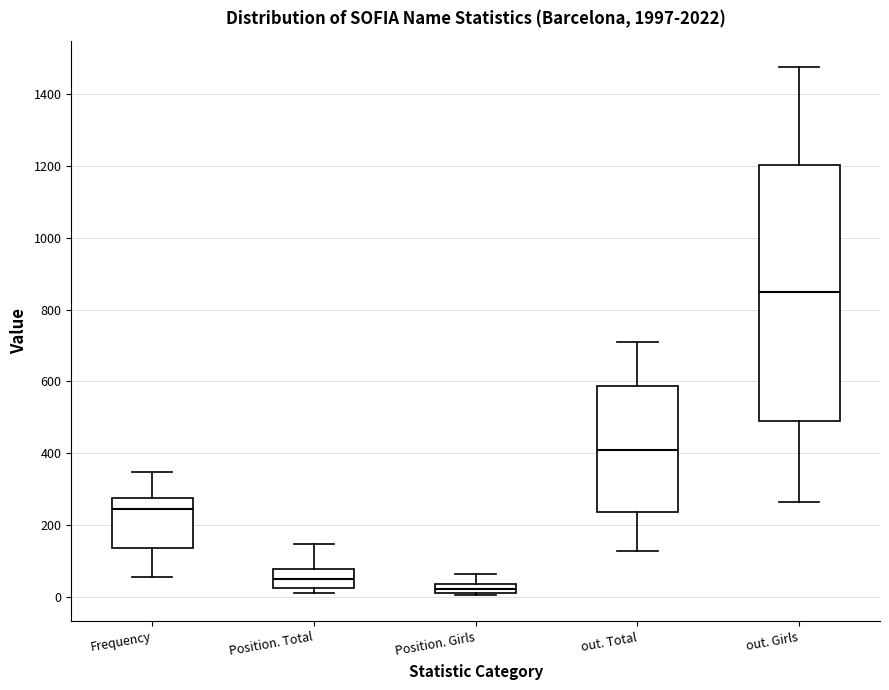

Where is the upper edge of the box for out. Girls on the y-axis? The values are not printed on the chart, so give them approximately, as read against the axis.

1200